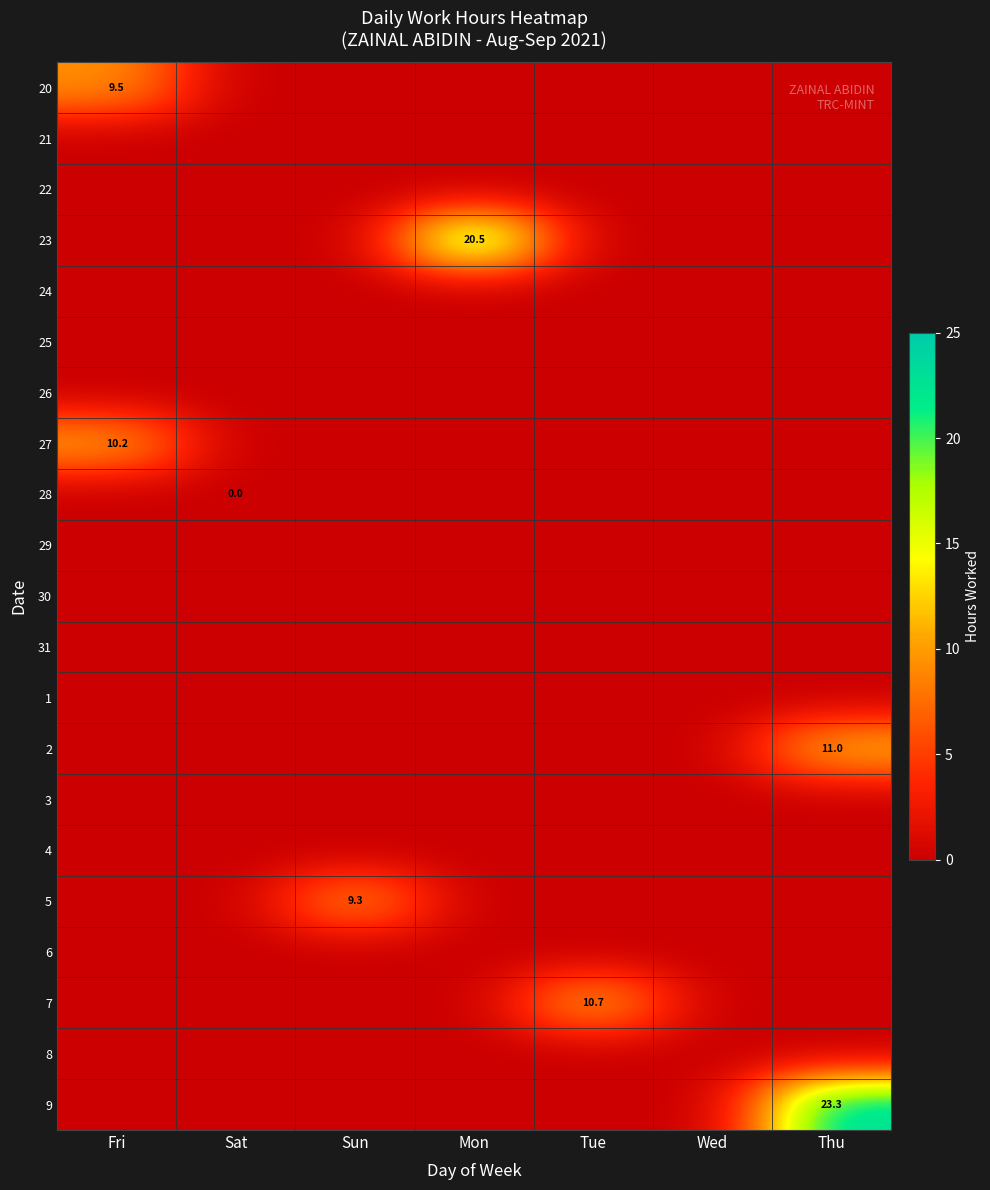

At which category is the sum across all series the highest?

Thu